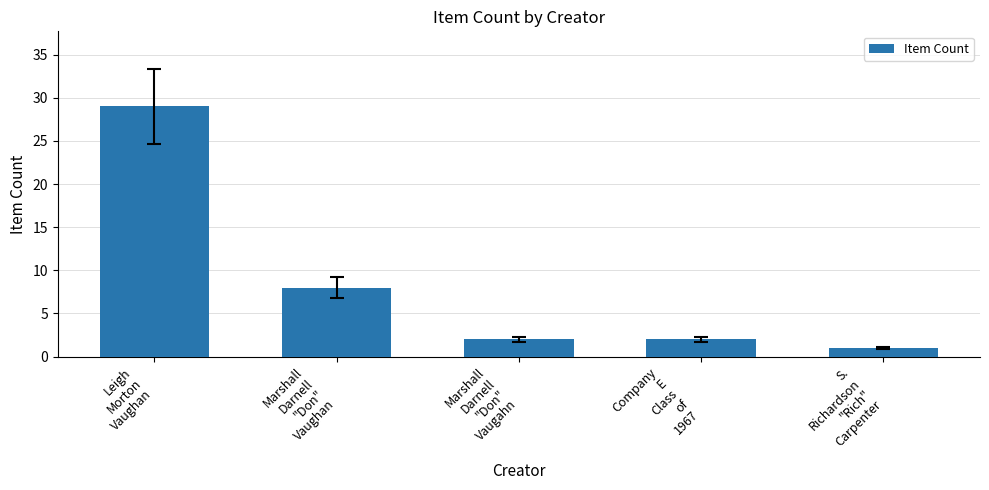

What is the label of the 3rd bar from the left?

Marshall
Darnell
"Don"
Vaugahn